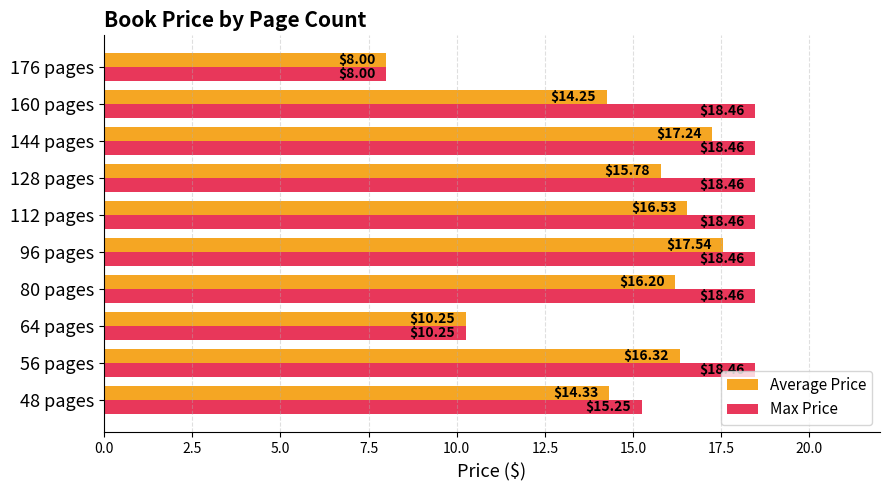

List the series in order of their peak value, highest first.

Max Price, Average Price